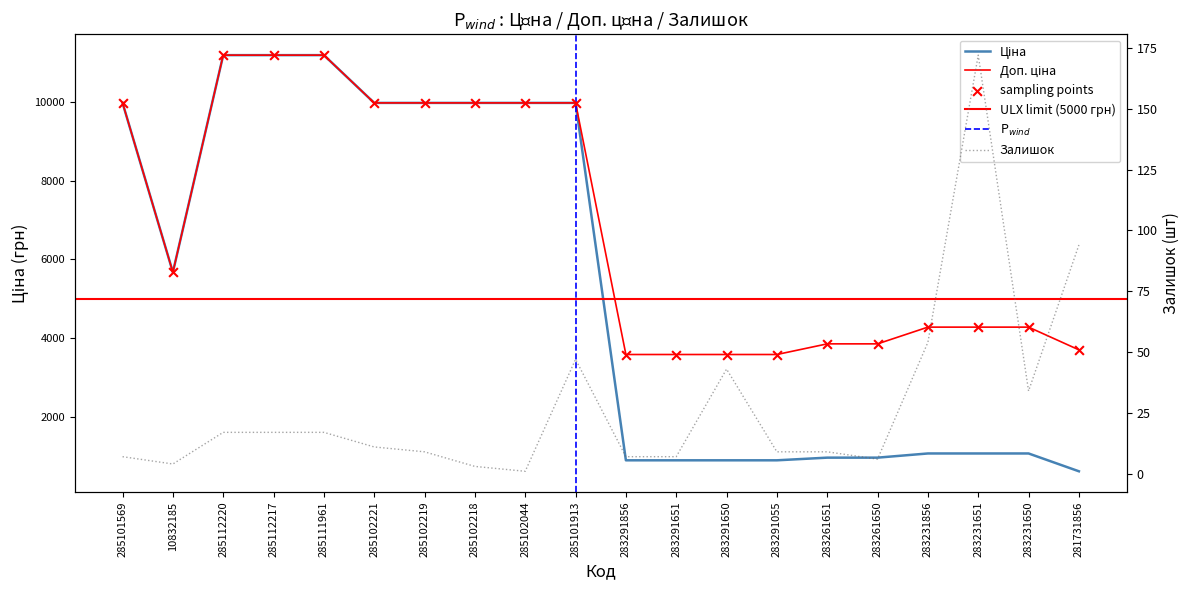

What are all the series names shown in the legend?

Ціна, Доп. ціна, Залишок